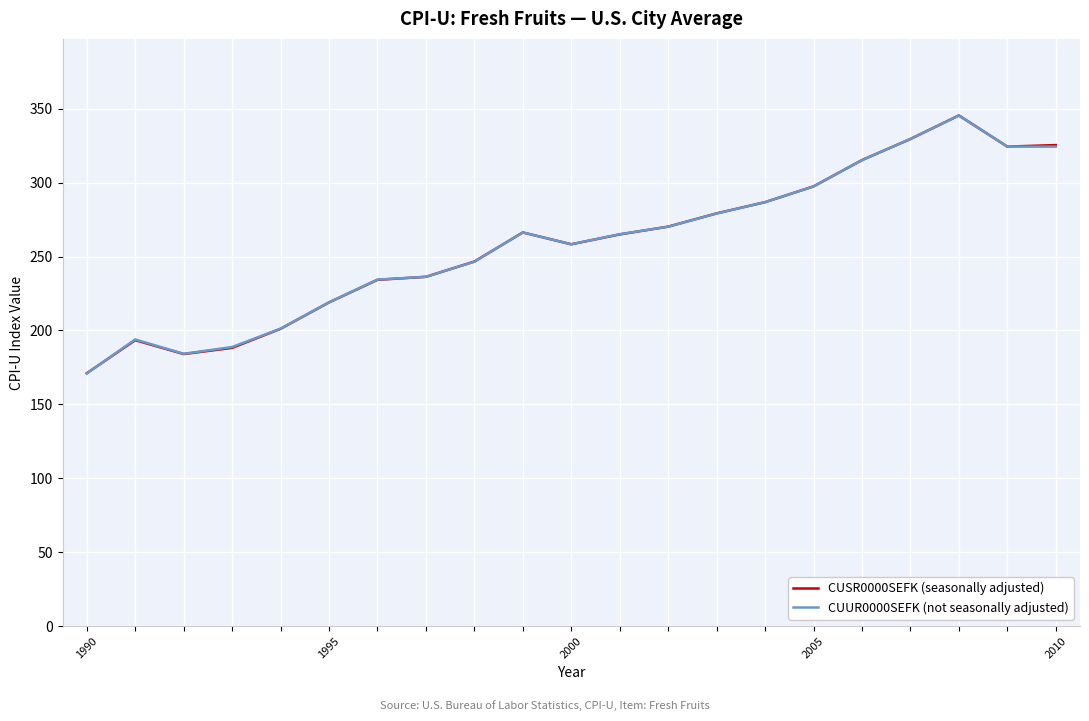

How many lines are shown in the chart?

2